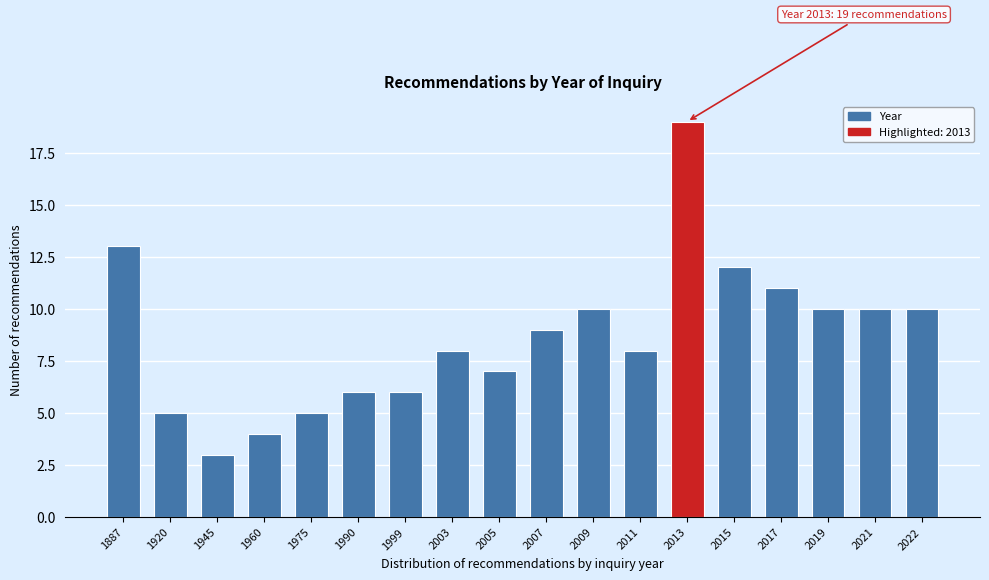

Reading left to right, transcribe all the data shown in this chart.

1887=13	1920=5	1945=3	1960=4	1975=5	1990=6	1999=6	2003=8	2005=7	2007=9	2009=10	2011=8	2013=19	2015=12	2017=11	2019=10	2021=10	2022=10